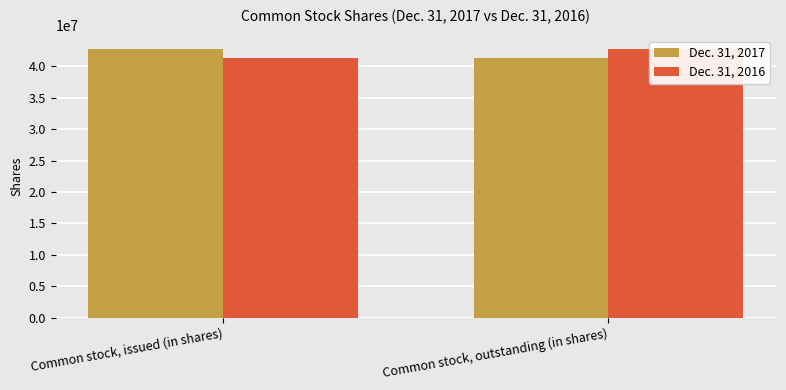

How many bars are there in each group?

2